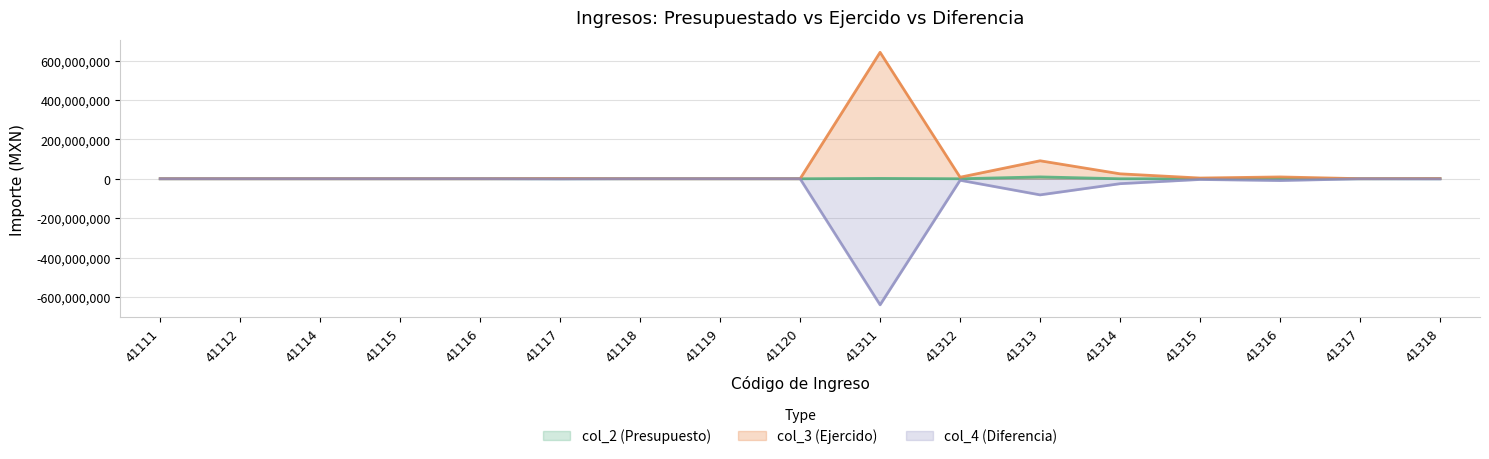

What is the greatest value displayed?

641826142.4